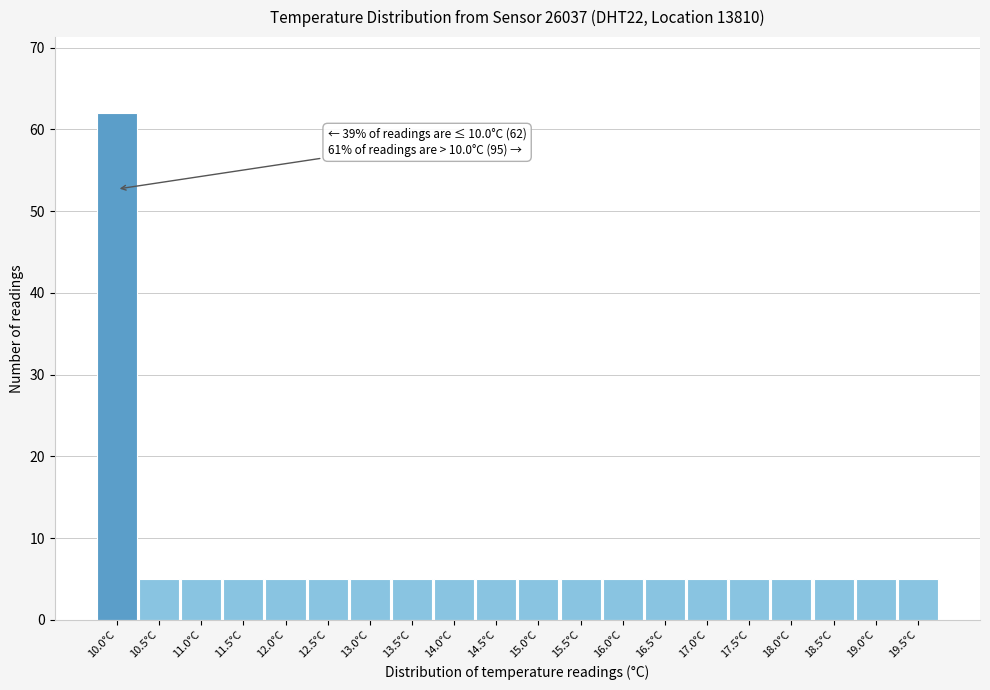

Which range on the x-axis has the tallest bar?

9.75 to 10.25